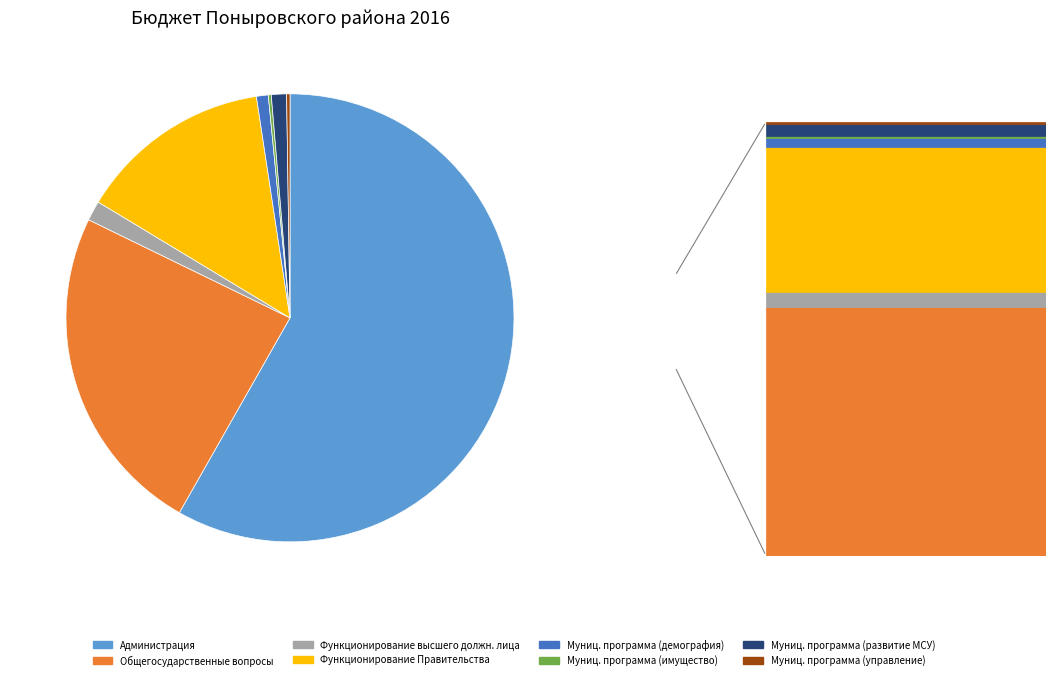

Which slice is the largest?

Администрация